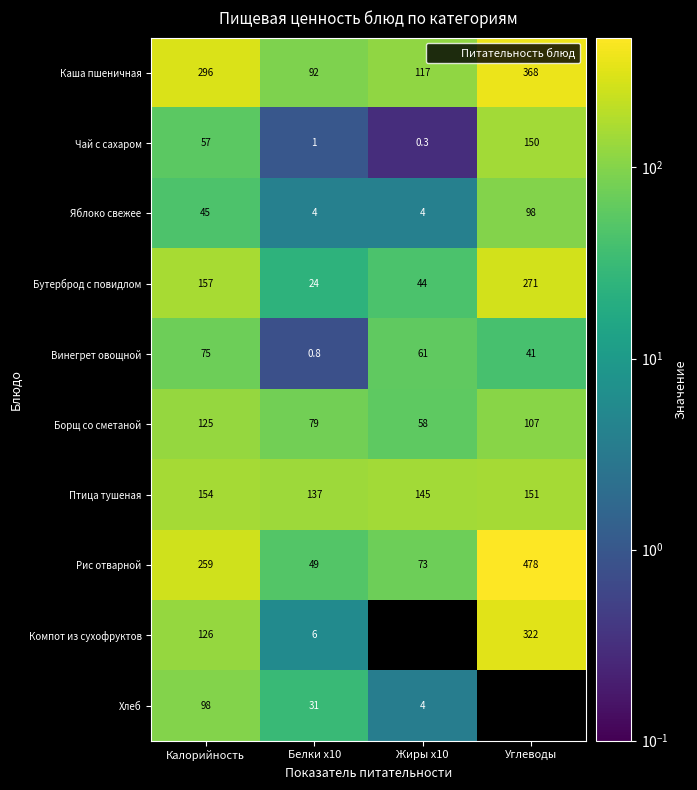

What value does the Хлеб series have at Калорийность?

98.0